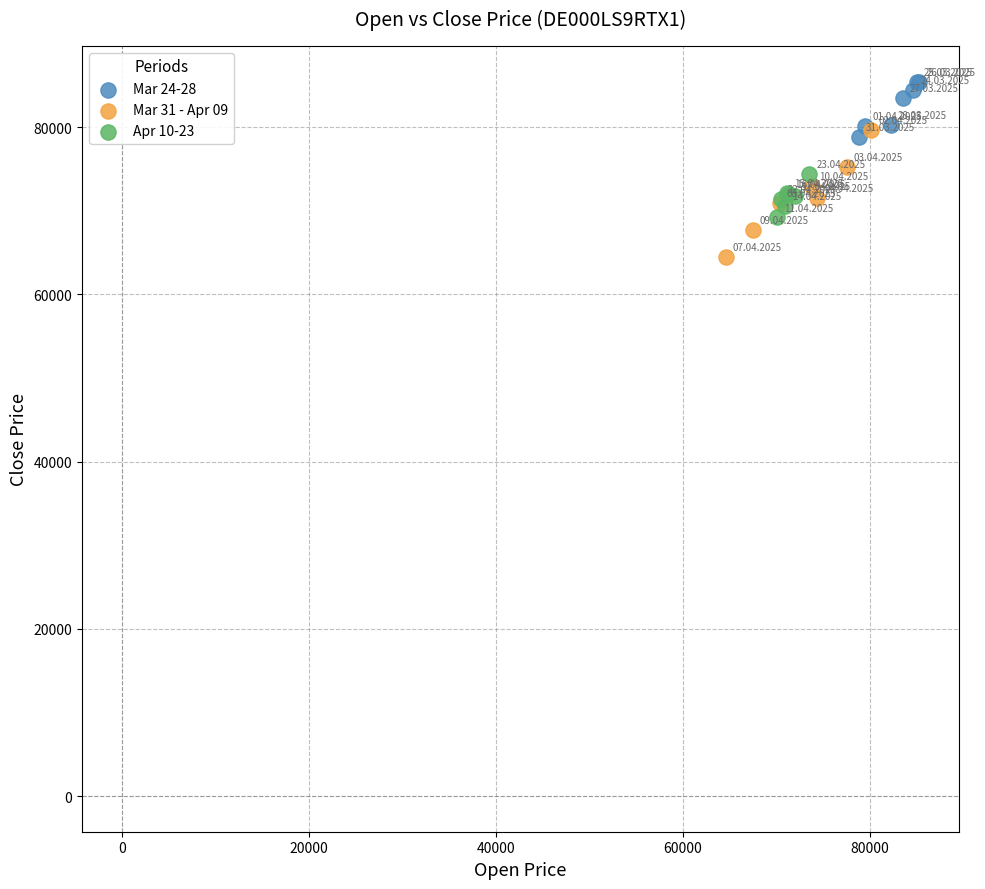

What are all the series names shown in the legend?

Mar 24-28, Mar 31 - Apr 09, Apr 10-23